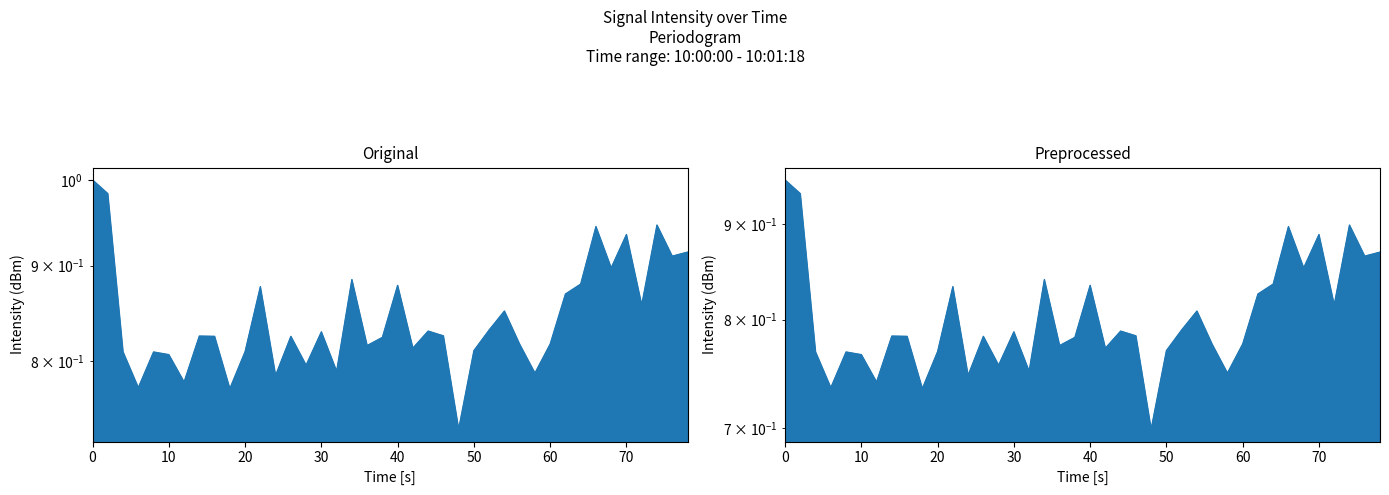

How many lines are shown in the chart?

1